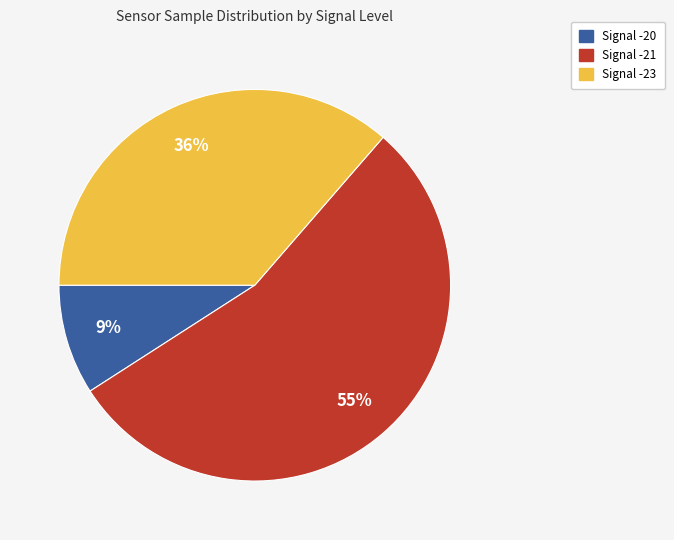

Is there any slice that represents more than half of the pie?

Yes